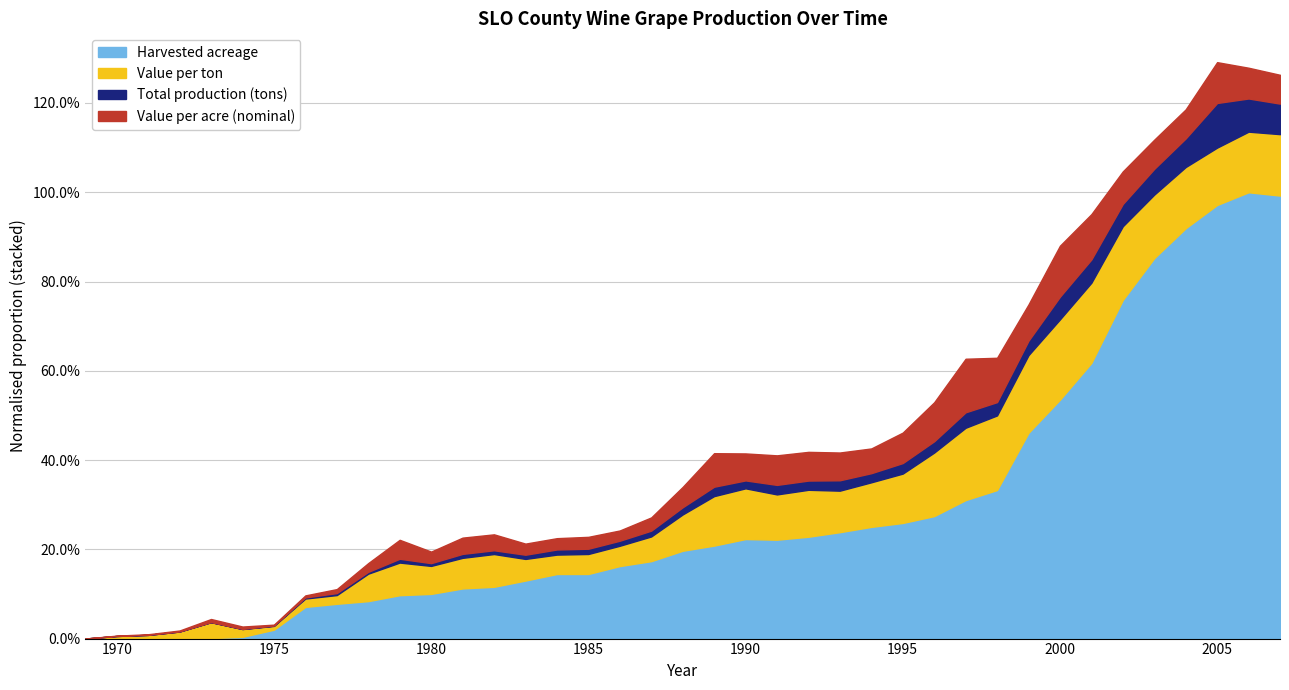

In Value per acre (nominal), how many points are higher than both neighbors (excluding endpoints)?

9